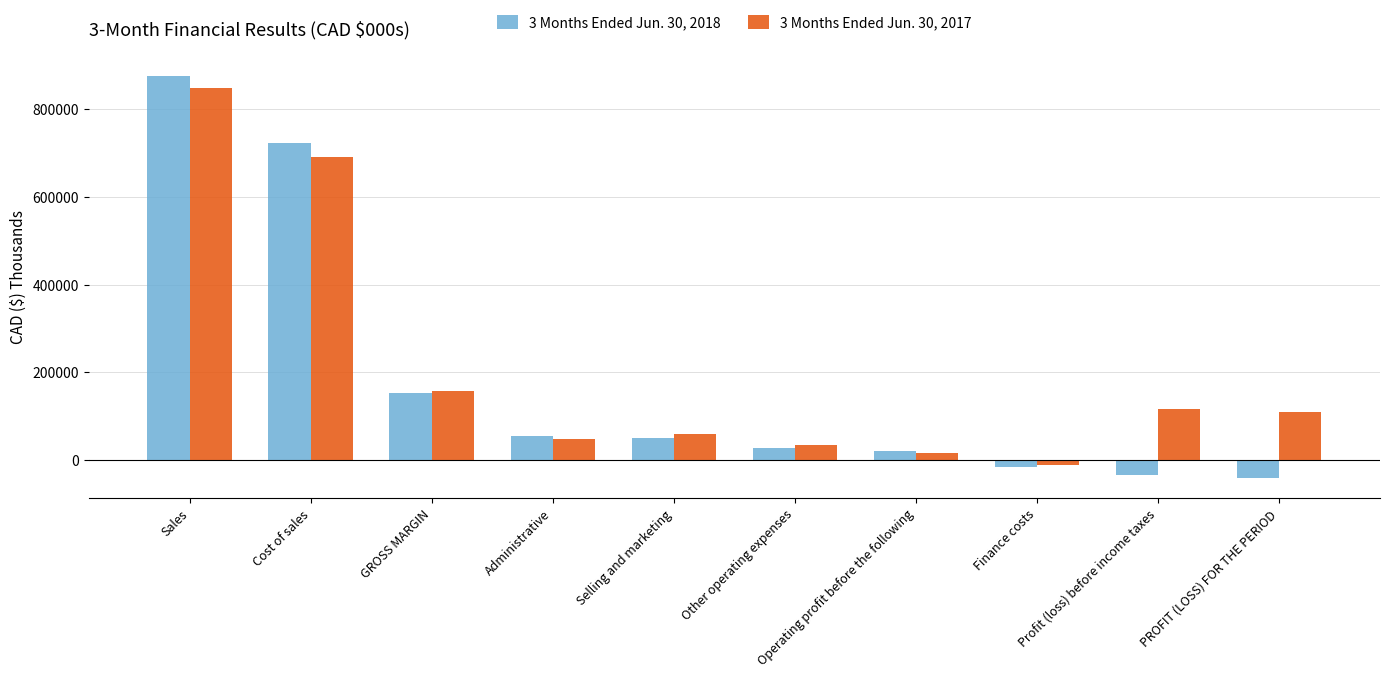

At which category is the sum across all series the highest?

Sales